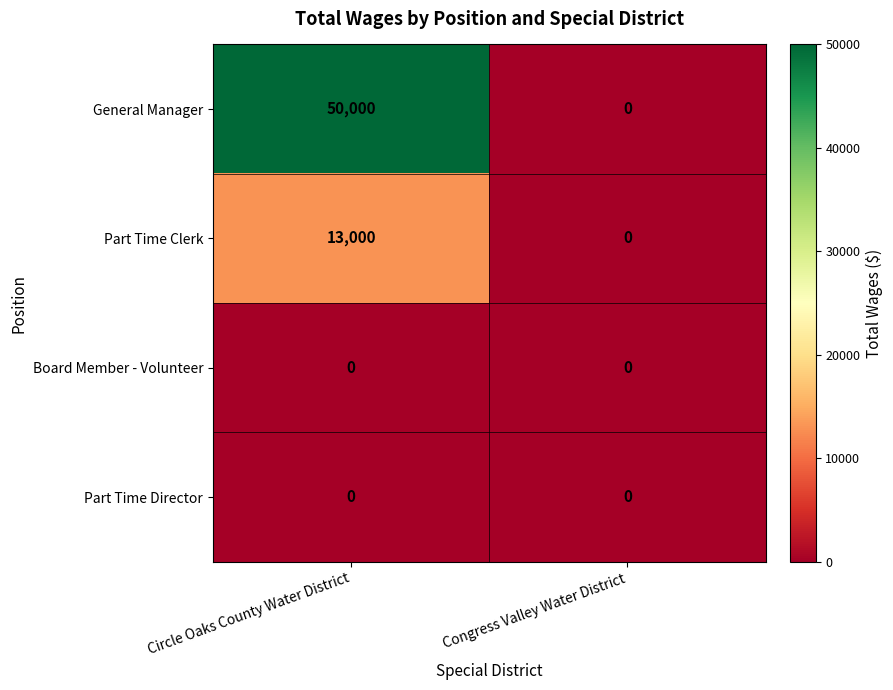

What is the average value of the Part Time Clerk series?

6500